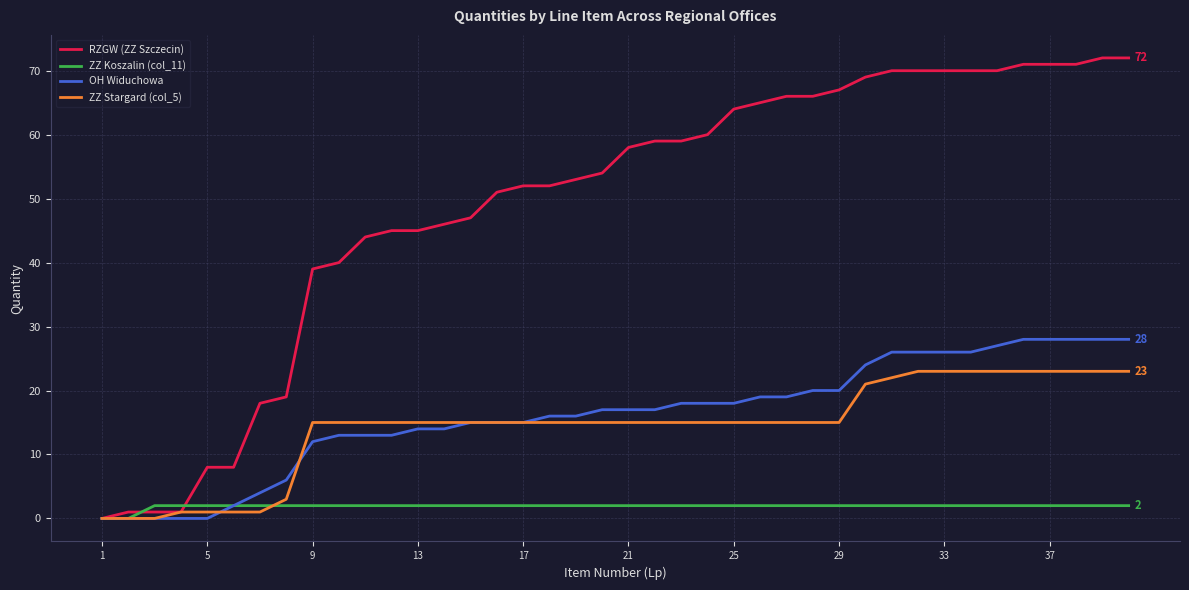

Which series has the largest range (max minus min)?

RZGW (ZZ Szczecin)